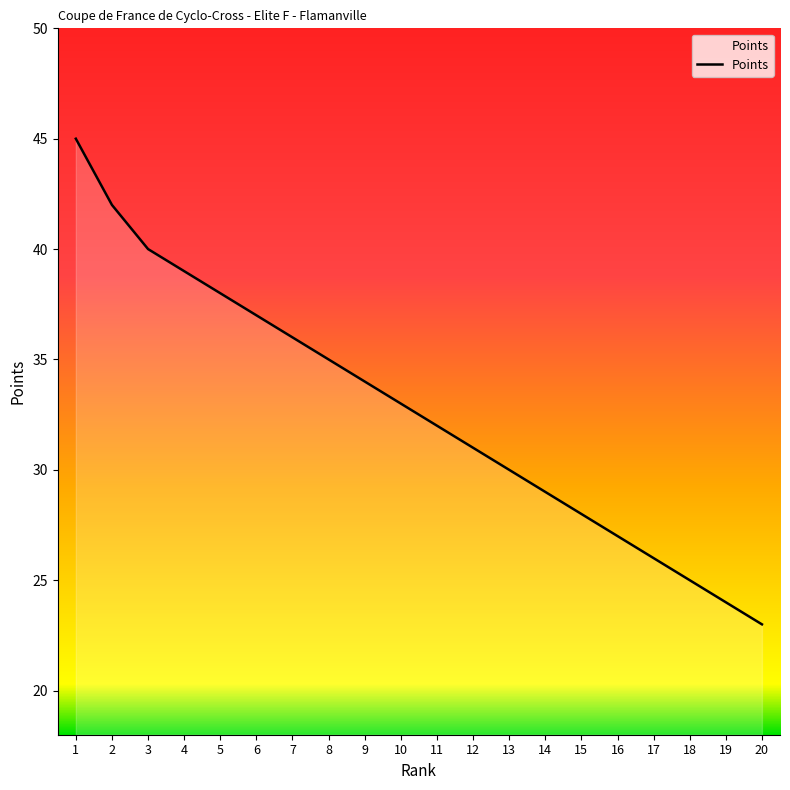

What is the difference between the values at 15 and 8?

7